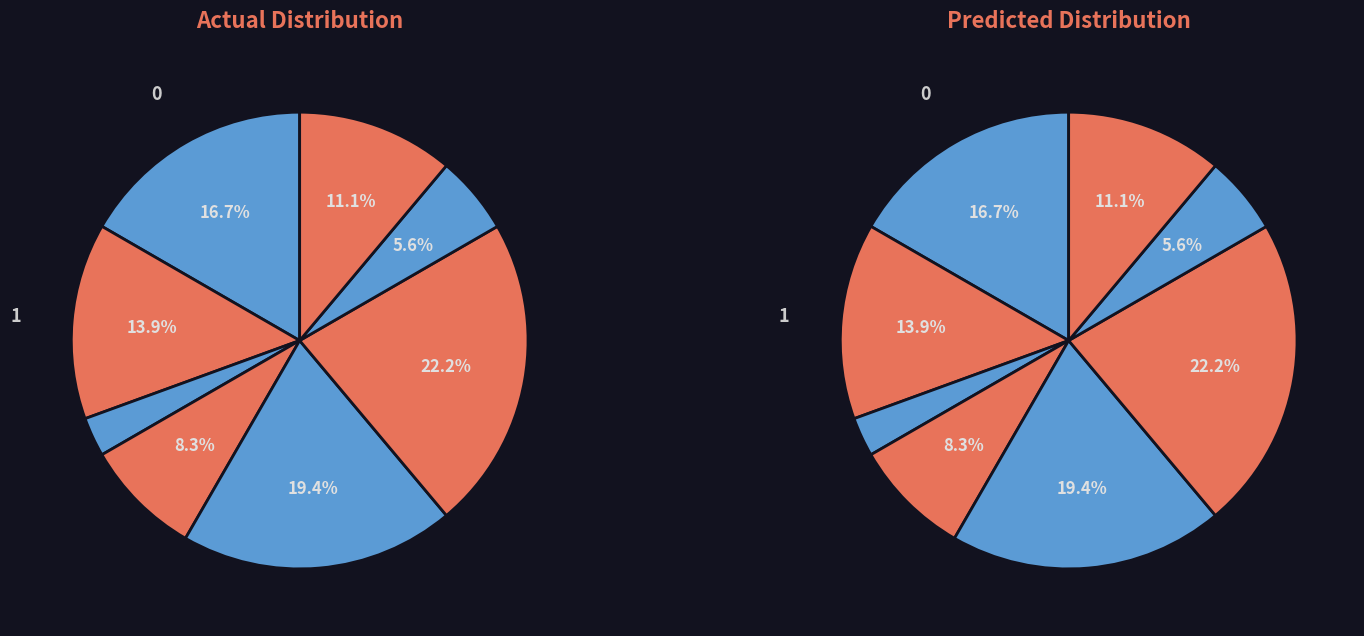

The В.о. начальника slice represents 14% of the pie. True or false?

True